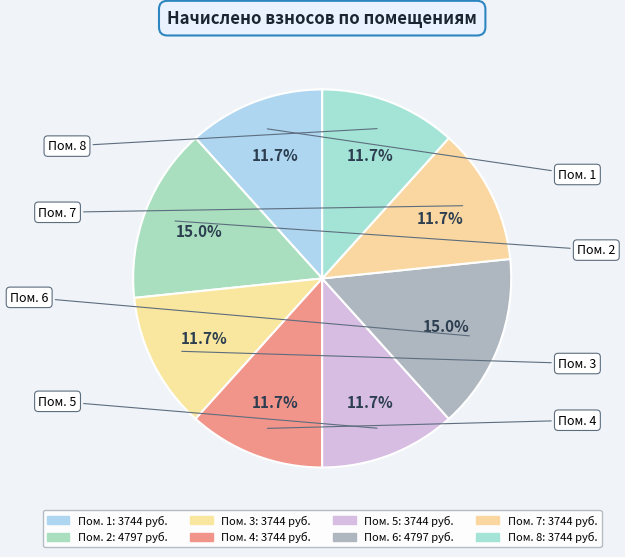

Which category has the biggest portion of the pie?

2